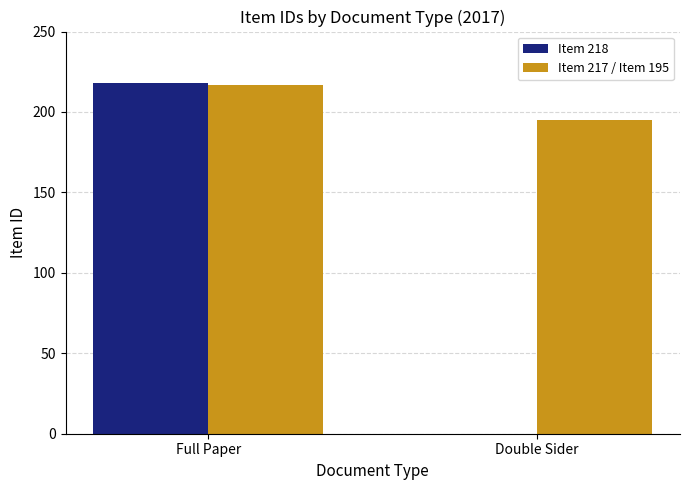

Which series has the largest total across all categories?

Item 217 / Item 195